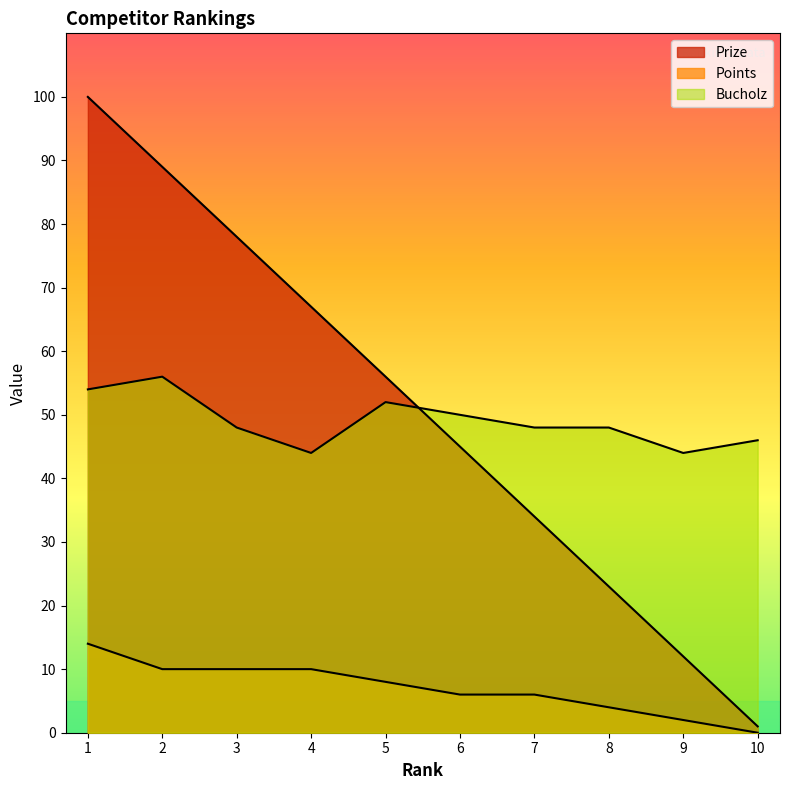

True or false: Points has a value of 12 at 5.

False